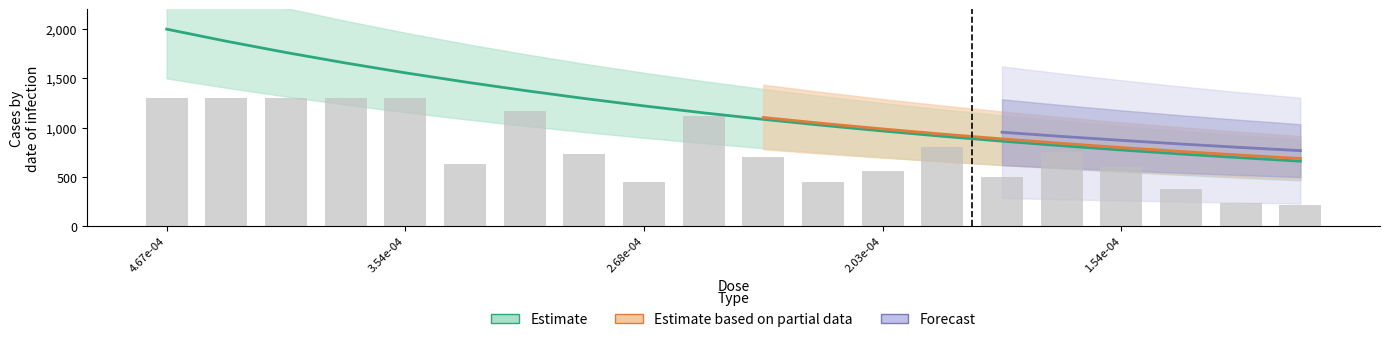

Are the bars horizontal?

No